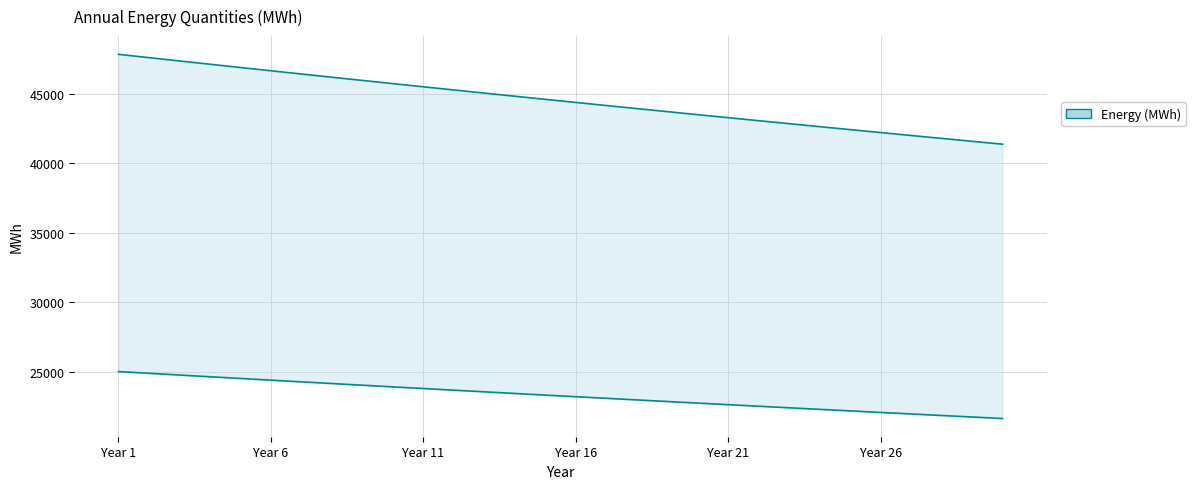

True or false: P90 Values and P50 Values cross at least once.

False